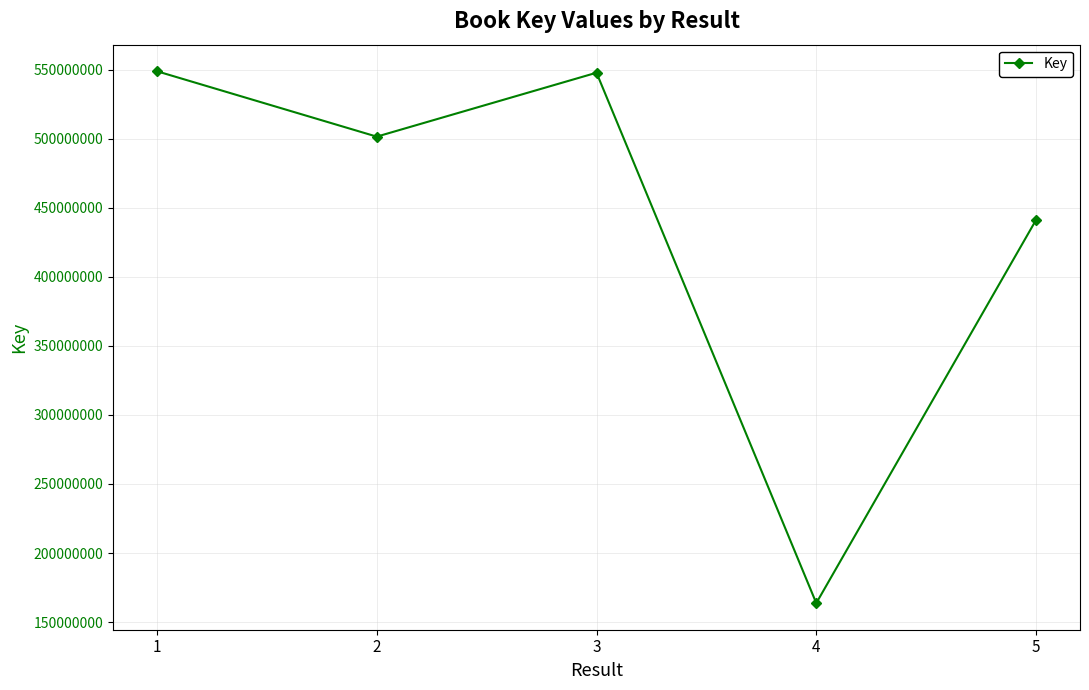

What value does the data have at 4, to the nearest 10?

163736270